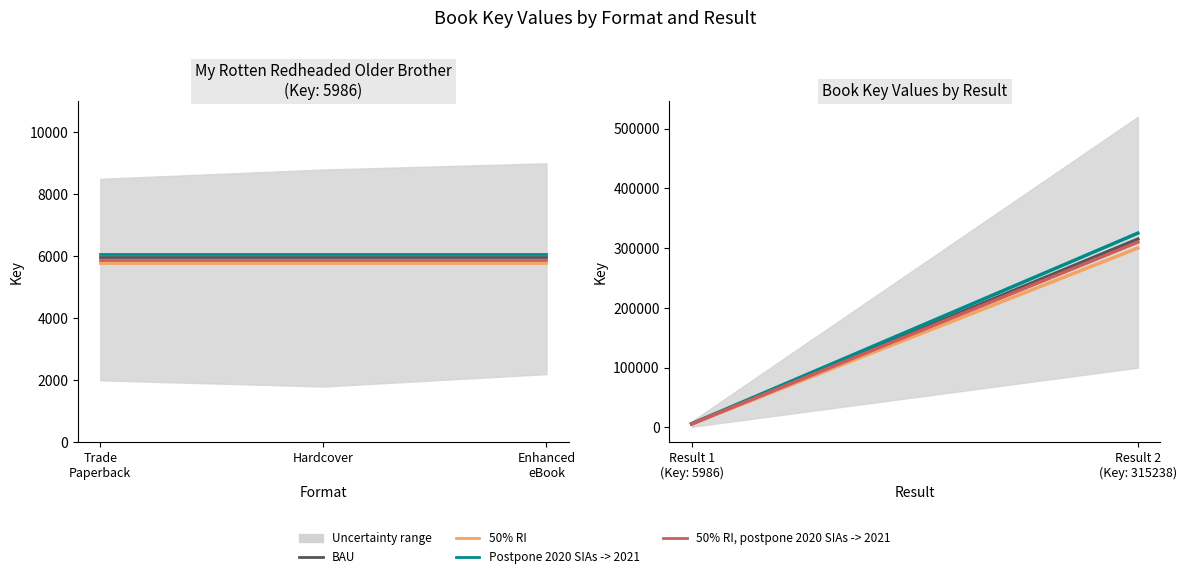

The value of Postpone 2020 SIAs -> 2021 at Result 1 (Key: 5986) is 8225. True or false?

False